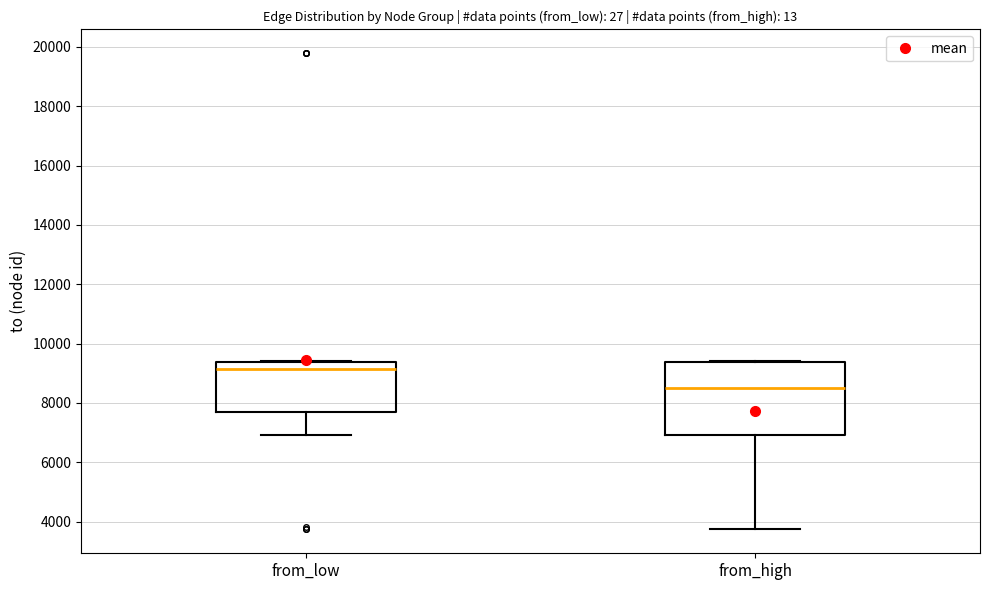

Reading left to right, transcribe this box plot: for each box, give where its median line is, the range the box spans, and where its two whiskers end, as read against the y-axis. The values are not printed on the chart, so give them approximately, as read against the axis.

from_low: median 9200, box 7600 to 9400, whiskers 7000 to 9400
from_high: median 8400, box 7000 to 9400, whiskers 3800 to 9400